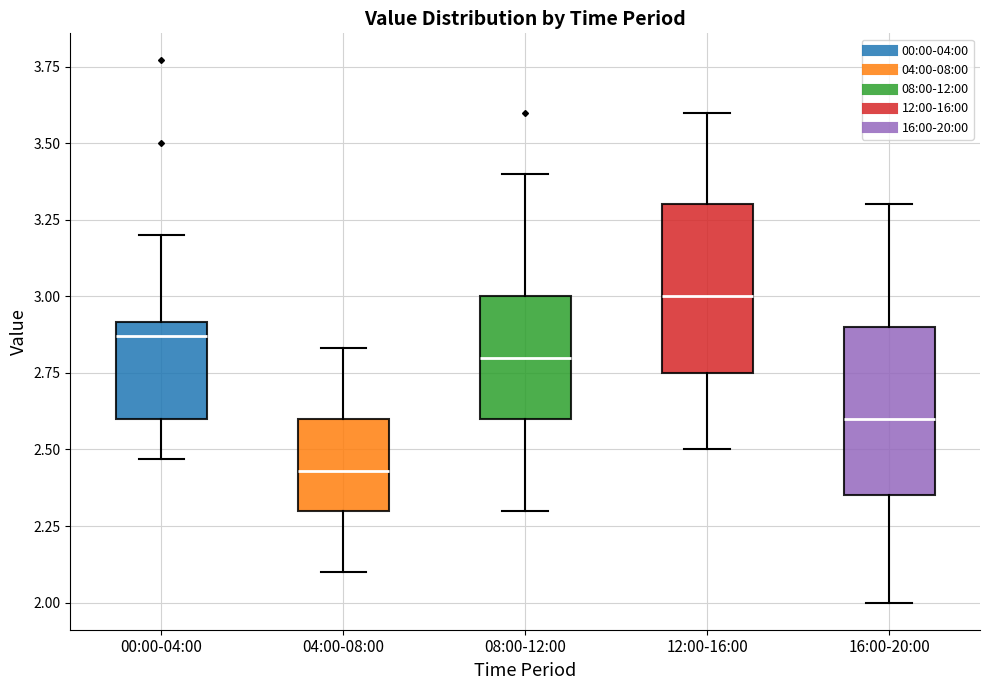

Reading left to right, transcribe this box plot: for each box, give where its median line is, the range the box spans, and where its two whiskers end, as read against the y-axis. The values are not printed on the chart, so give them approximately, as read against the axis.

00:00-04:00: median 2.85, box 2.60 to 2.90, whiskers 2.45 to 3.20
04:00-08:00: median 2.45, box 2.30 to 2.60, whiskers 2.10 to 2.85
08:00-12:00: median 2.80, box 2.60 to 3.00, whiskers 2.30 to 3.40
12:00-16:00: median 3.00, box 2.75 to 3.30, whiskers 2.50 to 3.60
16:00-20:00: median 2.60, box 2.35 to 2.90, whiskers 2.00 to 3.30